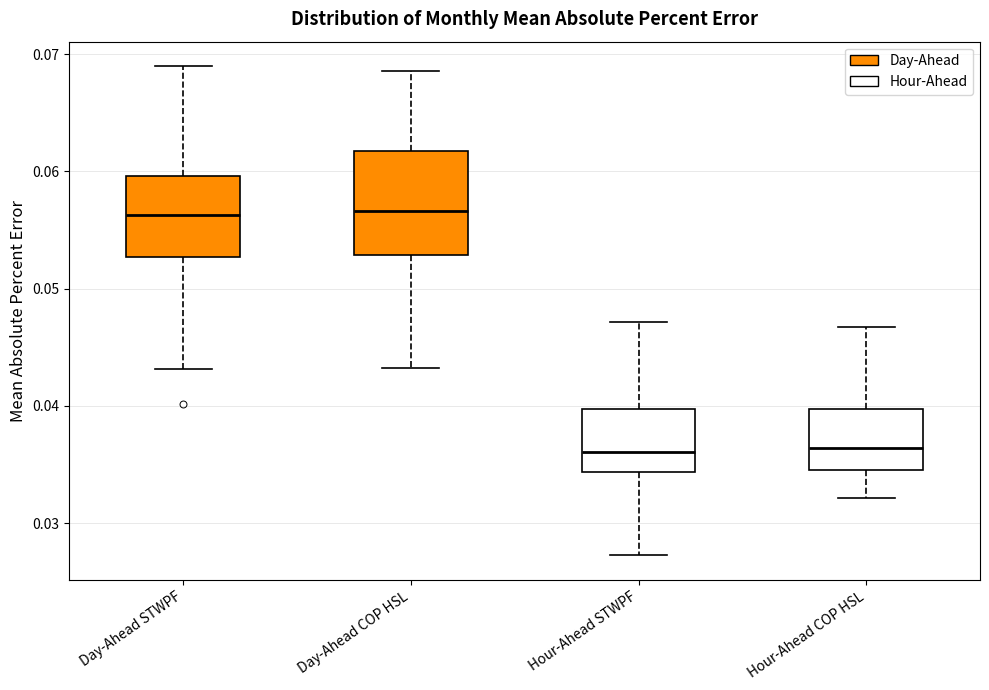

Reading left to right, transcribe this box plot: for each box, give where its median line is, the range the box spans, and where its two whiskers end, as read against the y-axis. The values are not printed on the chart, so give them approximately, as read against the axis.

Day-Ahead STWPF: median 0.056, box 0.053 to 0.060, whiskers 0.043 to 0.069
Day-Ahead COP HSL: median 0.057, box 0.053 to 0.062, whiskers 0.043 to 0.069
Hour-Ahead STWPF: median 0.036, box 0.034 to 0.040, whiskers 0.027 to 0.047
Hour-Ahead COP HSL: median 0.036, box 0.034 to 0.040, whiskers 0.032 to 0.047